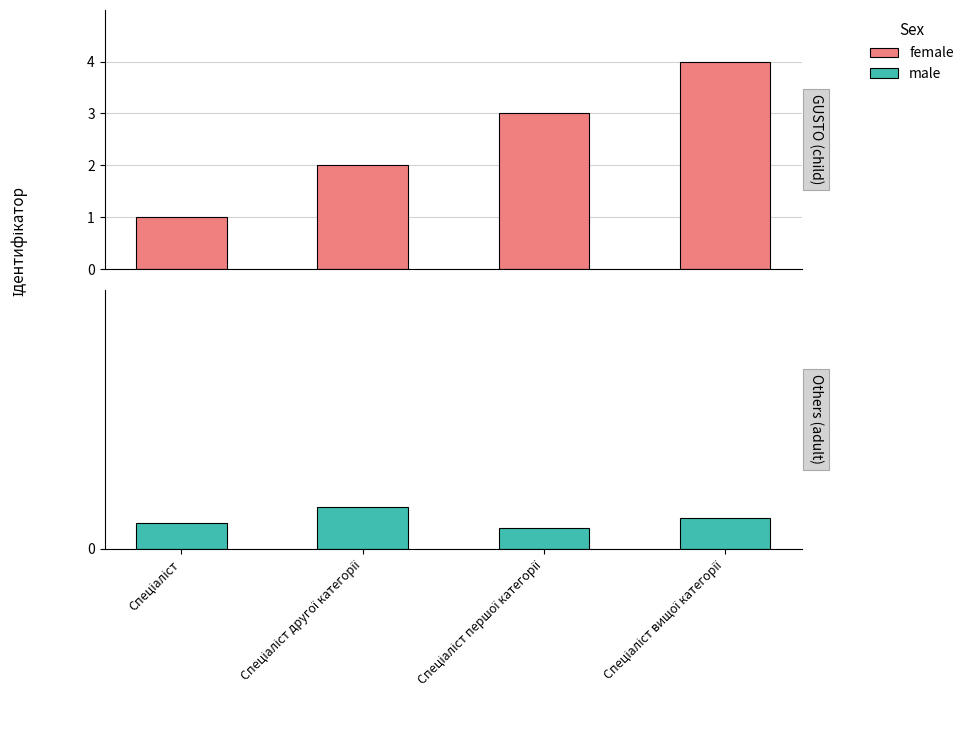

At which category is the sum across all series the highest?

Спеціаліст вищої категорії